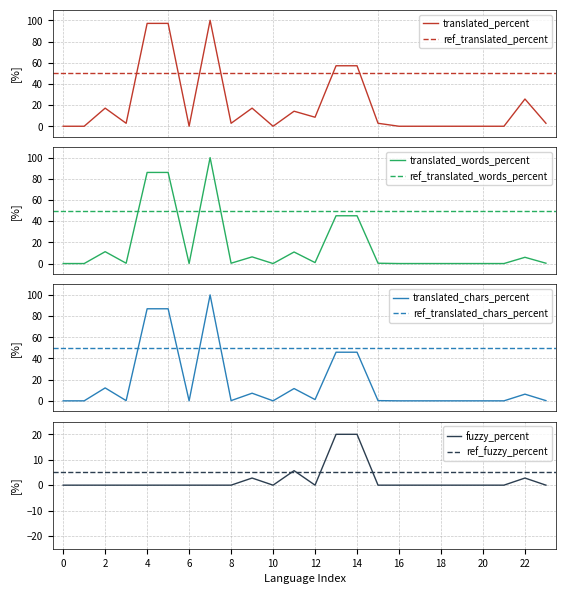

What is the highest value of the translated_words_percent series?

100.0